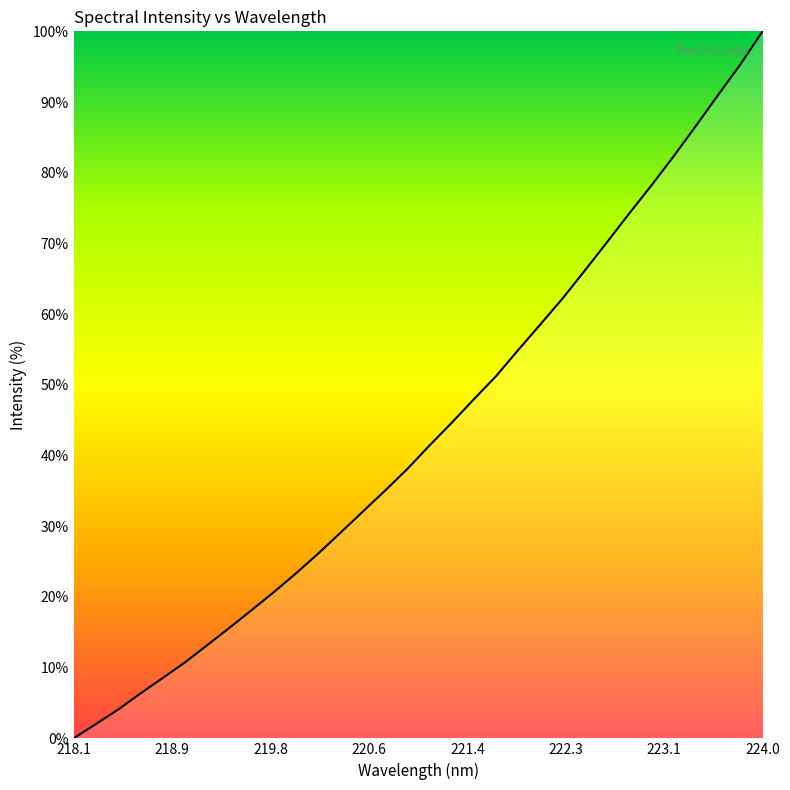

How many lines are shown in the chart?

1